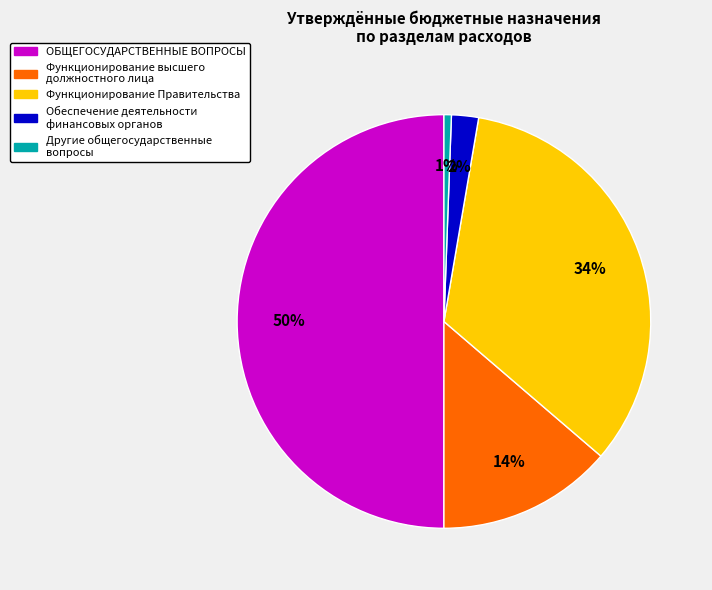

To the nearest percent, what portion does Обеспечение деятельности финансовых органов represent?

2%